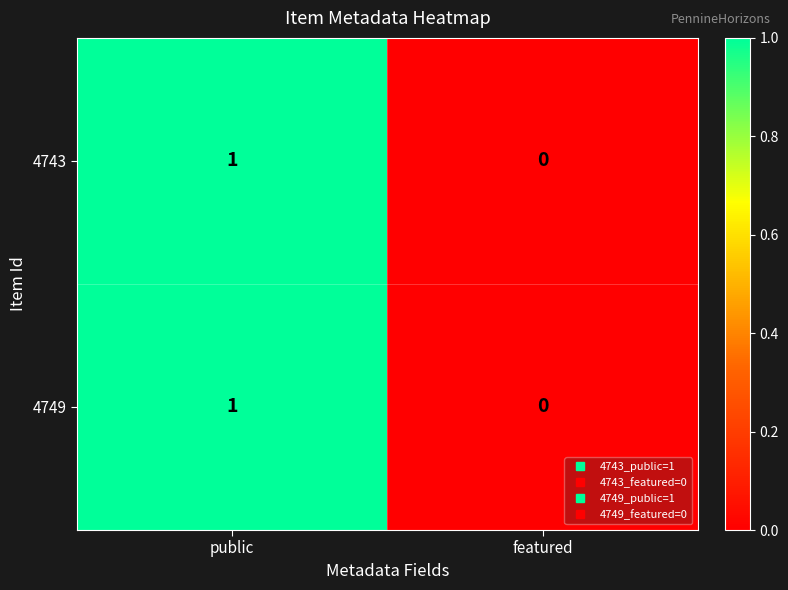

At which label is 4749 closest to 0?

featured